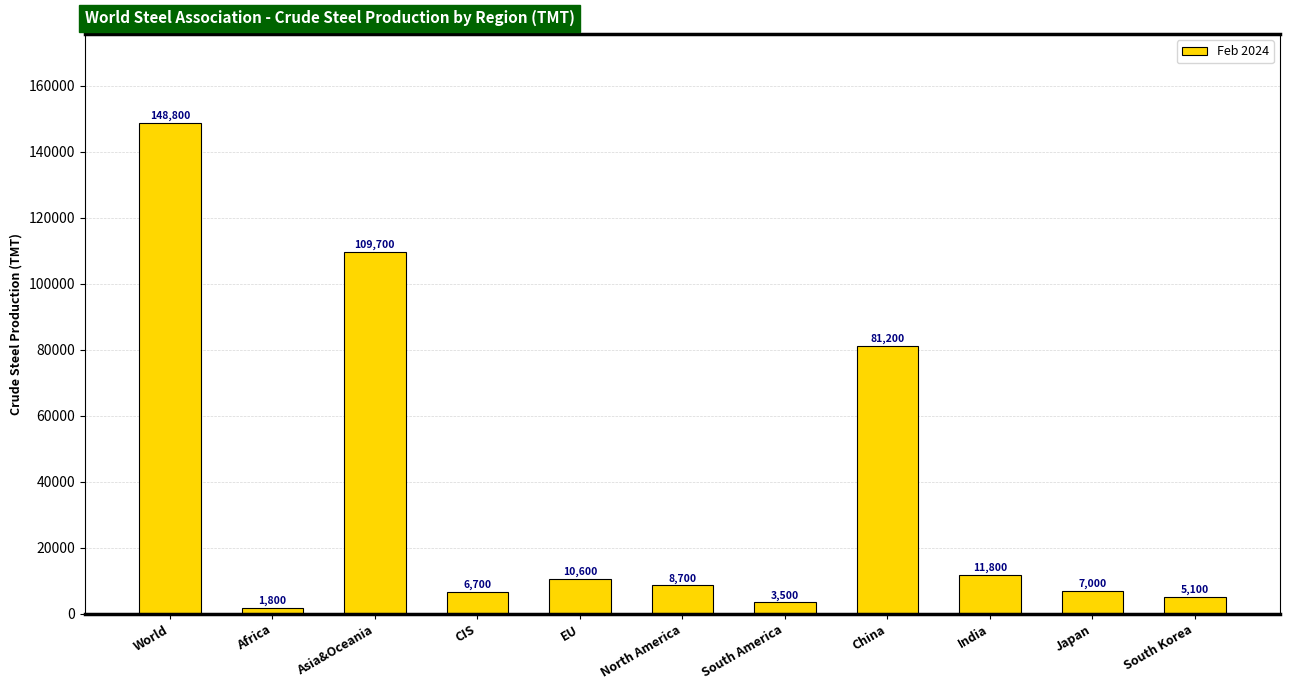

What is the value of the 2nd bar from the left?

1800